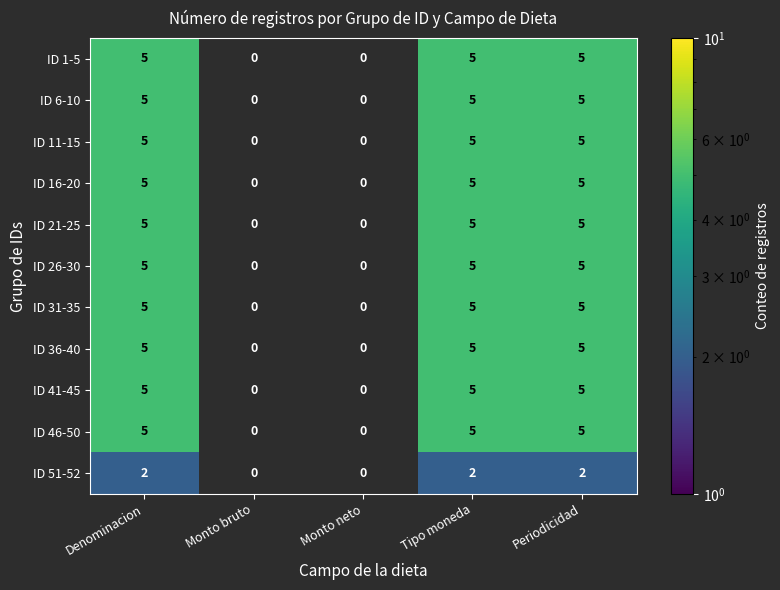

Which category has the lowest value across all series?

Denominacion